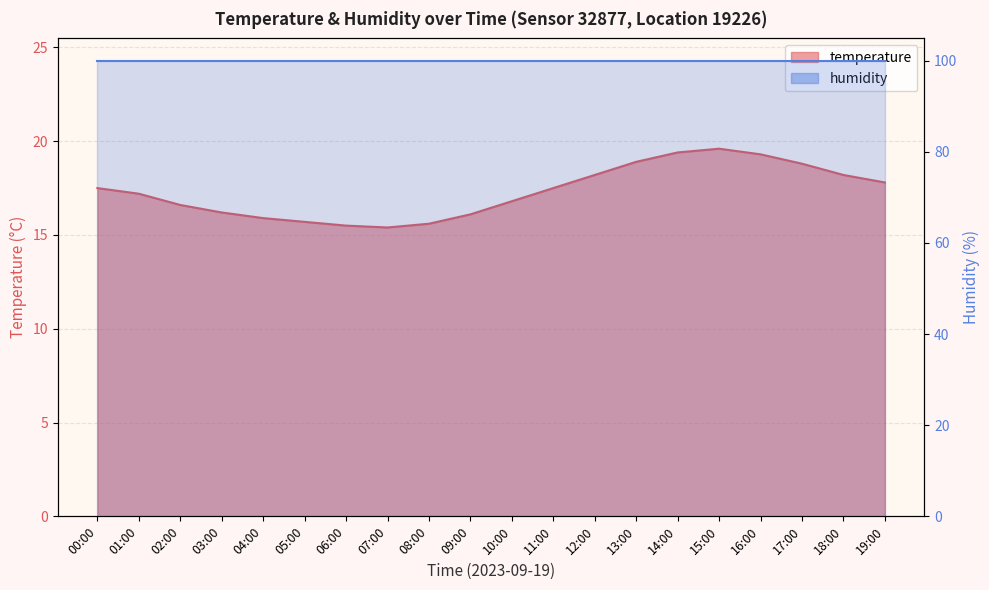

What is the change in value from 05:00 to 19:00?

+2.1